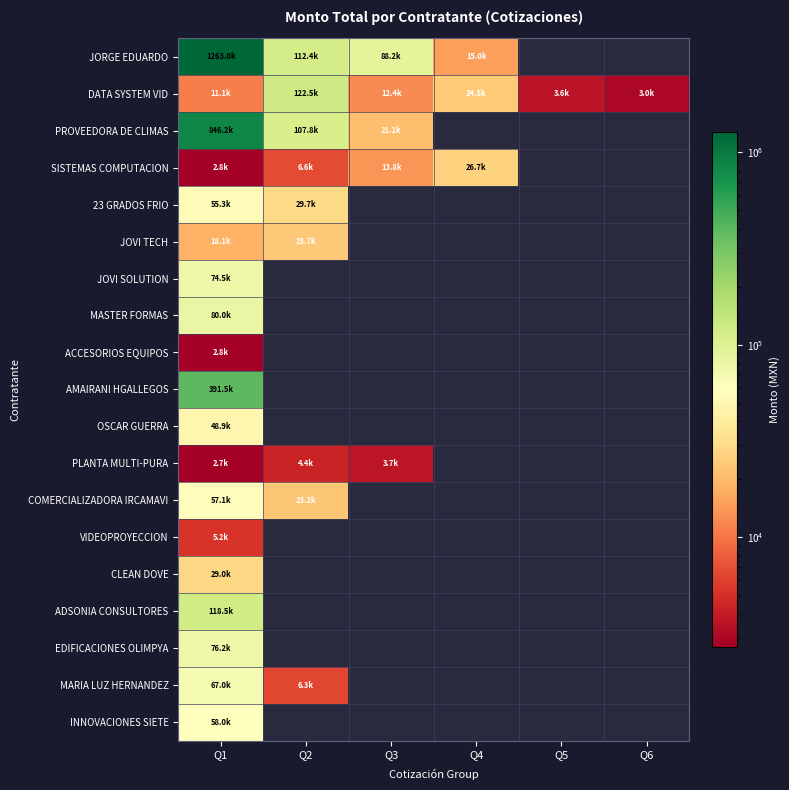

How many values in JOVI TECH are above zero?

2